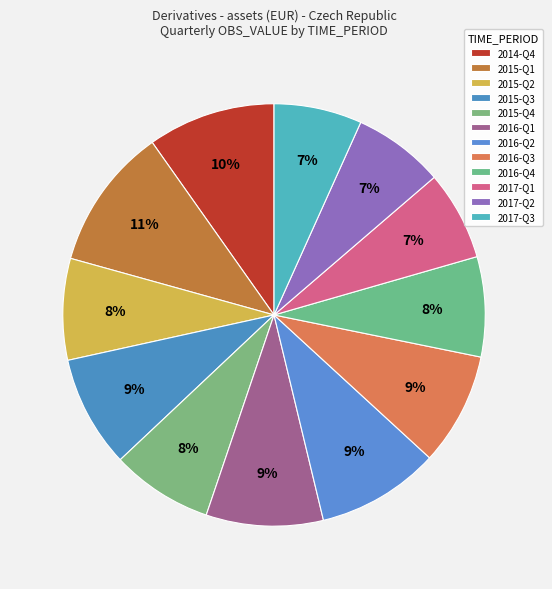

What is the change in value from 2016-Q4 to 2017-Q1?

-405380